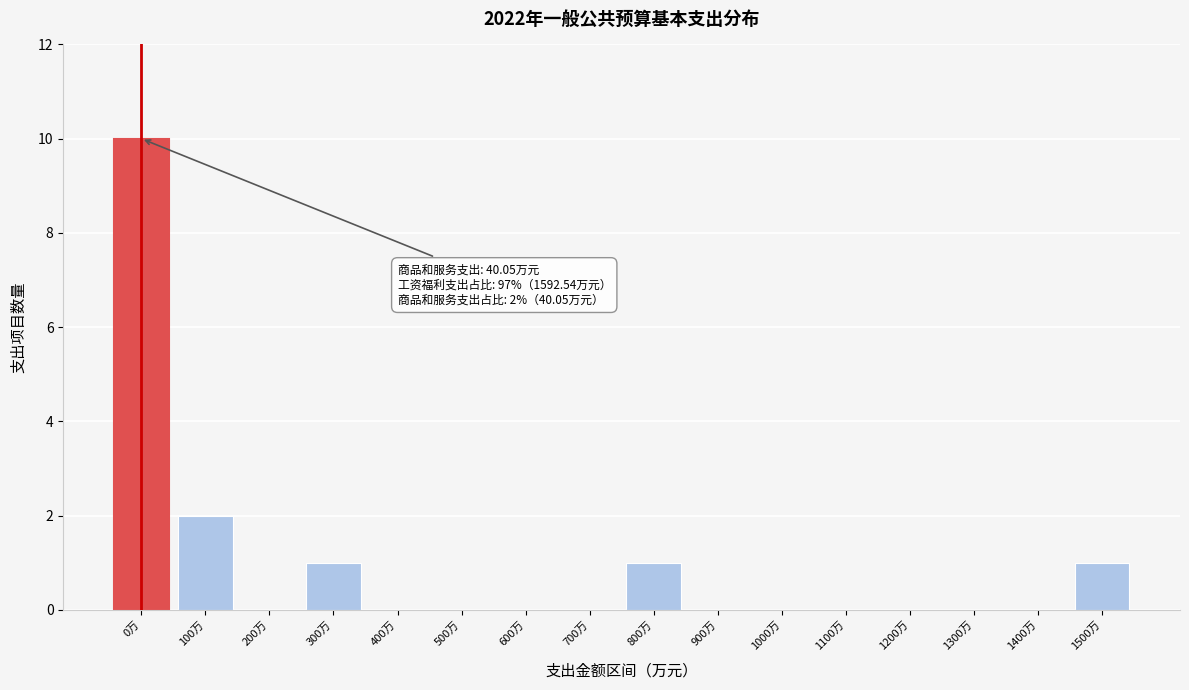

Reading left to right, extract all data points from this chart.

0万=10	100万=2	200万=0	300万=1	400万=0	500万=0	600万=0	700万=0	800万=1	900万=0	1000万=0	1100万=0	1200万=0	1300万=0	1400万=0	1500万=1